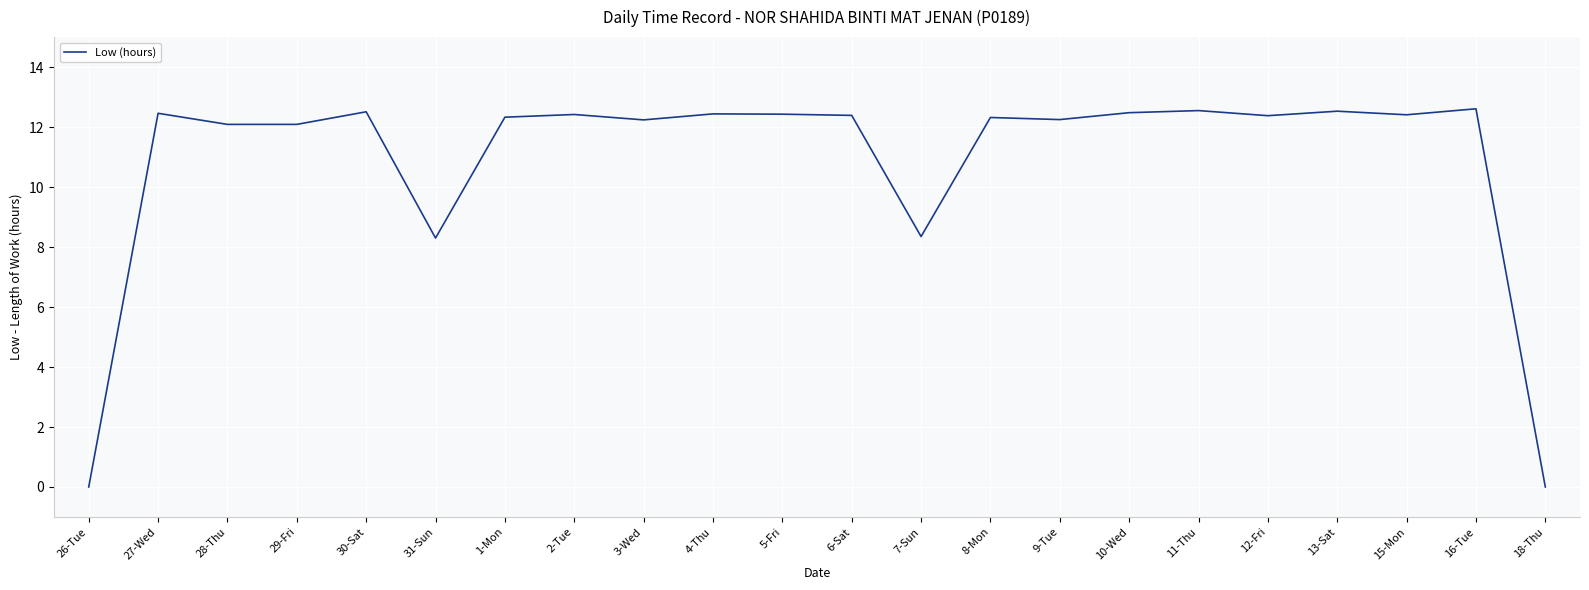

Approximately how many times larger is the value at 7-Sun compared to 12-Fri?

0.7